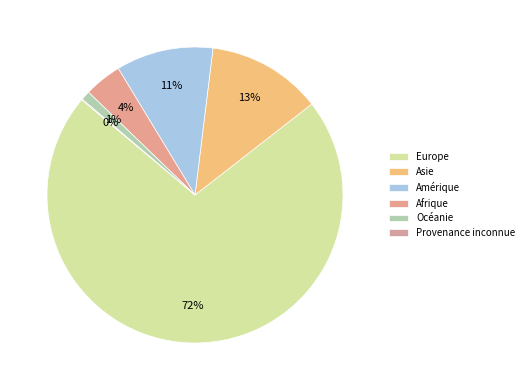

What percentage is the Europe slice, to the nearest percent?

72%